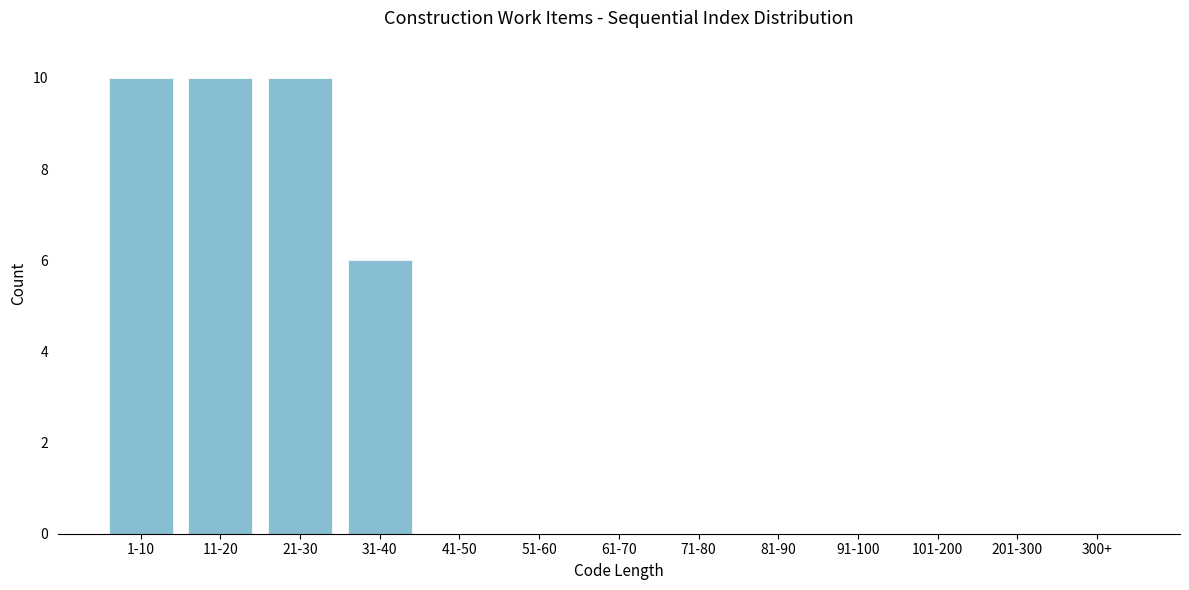

Reading left to right, extract all data points from this chart.

1-10=10	11-20=10	21-30=10	31-40=6	41-50=0	51-60=0	61-70=0	71-80=0	81-90=0	91-100=0	101-200=0	201-300=0	300+=0